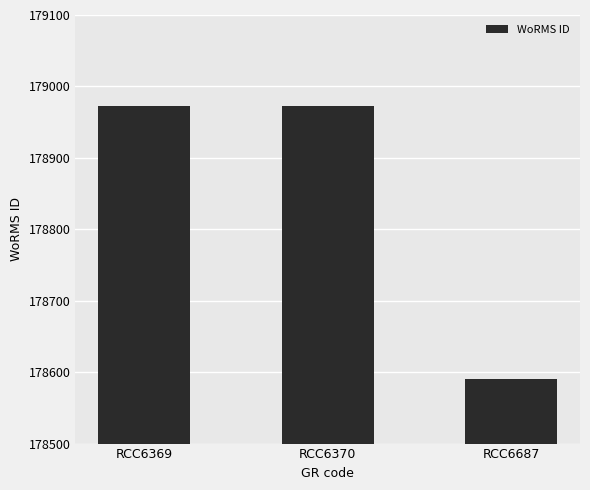

True or false: the data shows 178972 at RCC6369.

True